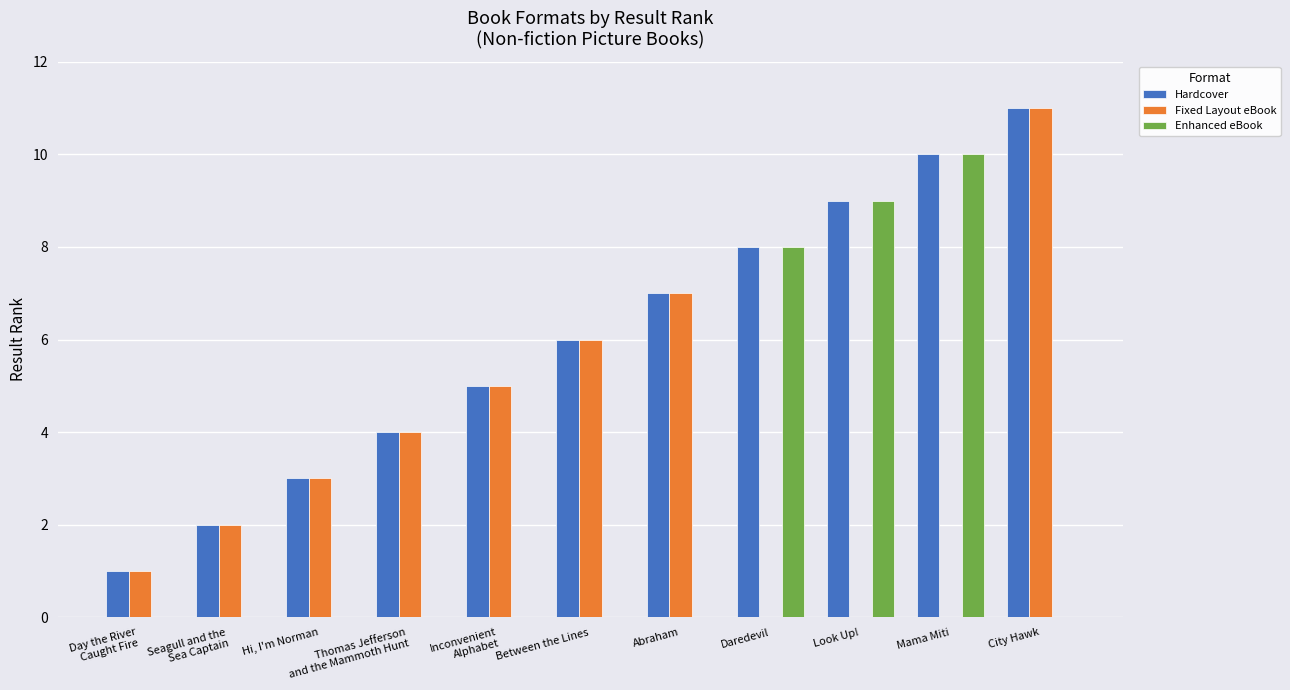

Reading left to right, transcribe all the data shown in this chart.

Hardcover: Day the River
Caught Fire=1	Seagull and the
Sea Captain=2	Hi, I'm Norman=3	Thomas Jefferson
and the Mammoth Hunt=4	Inconvenient
Alphabet=5	Between the Lines=6	Abraham=7	Daredevil=8	Look Up!=9	Mama Miti=10	City Hawk=11
Fixed Layout eBook: Day the River
Caught Fire=1	Seagull and the
Sea Captain=2	Hi, I'm Norman=3	Thomas Jefferson
and the Mammoth Hunt=4	Inconvenient
Alphabet=5	Between the Lines=6	Abraham=7	Daredevil=0	Look Up!=0	Mama Miti=0	City Hawk=11
Enhanced eBook: Day the River
Caught Fire=0	Seagull and the
Sea Captain=0	Hi, I'm Norman=0	Thomas Jefferson
and the Mammoth Hunt=0	Inconvenient
Alphabet=0	Between the Lines=0	Abraham=0	Daredevil=8	Look Up!=9	Mama Miti=10	City Hawk=0